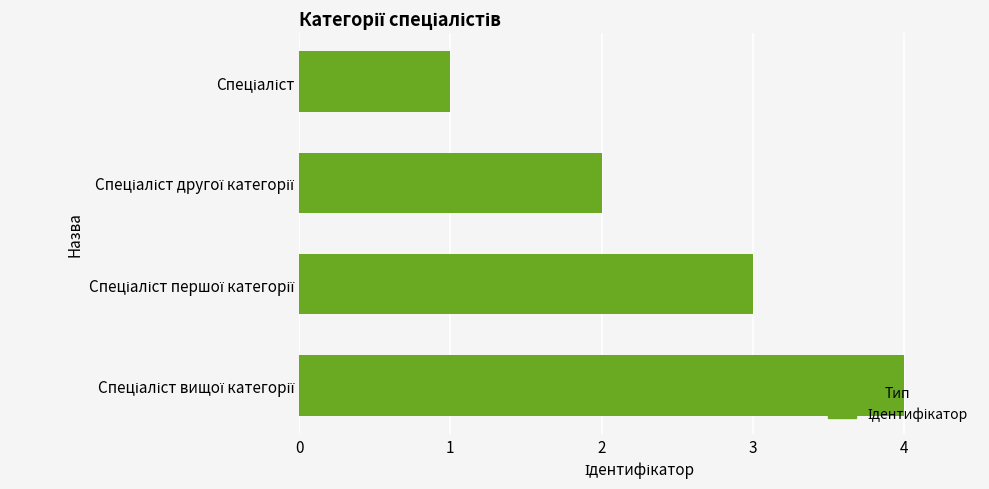

How many bars are there in total?

4